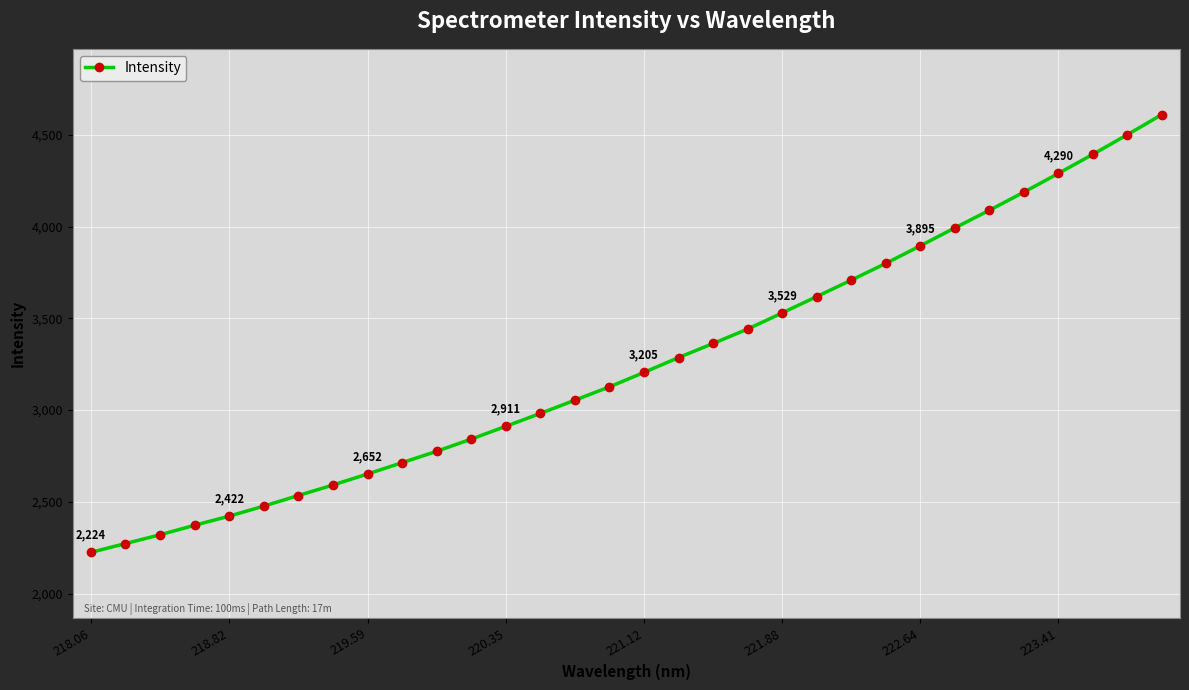

What is the difference between the maximum and minimum values?

2386.1